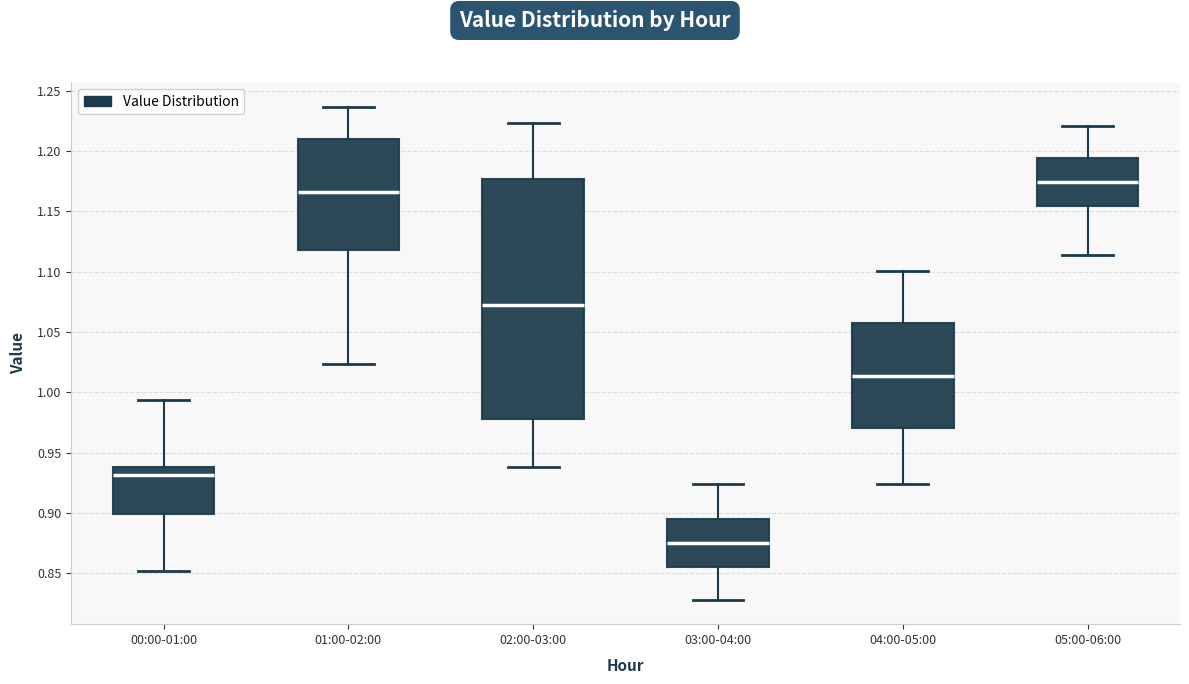

Reading left to right, read every box against the y-axis: the position of its median line, the range the box covers, and the ends of its whiskers. The values are not printed on the chart, so give them approximately, as read against the axis.

00:00-01:00: median 0.930, box 0.900 to 0.940, whiskers 0.850 to 0.995
01:00-02:00: median 1.165, box 1.120 to 1.210, whiskers 1.025 to 1.235
02:00-03:00: median 1.075, box 0.980 to 1.175, whiskers 0.940 to 1.225
03:00-04:00: median 0.875, box 0.855 to 0.895, whiskers 0.830 to 0.925
04:00-05:00: median 1.015, box 0.970 to 1.055, whiskers 0.925 to 1.100
05:00-06:00: median 1.175, box 1.155 to 1.195, whiskers 1.115 to 1.220